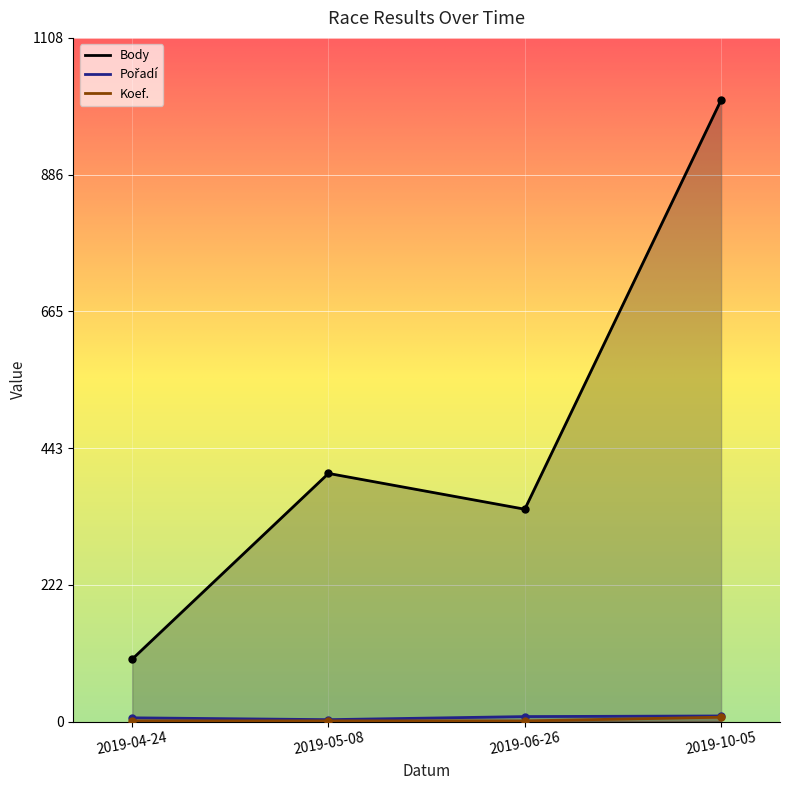

What is the average value of the Body series?

464